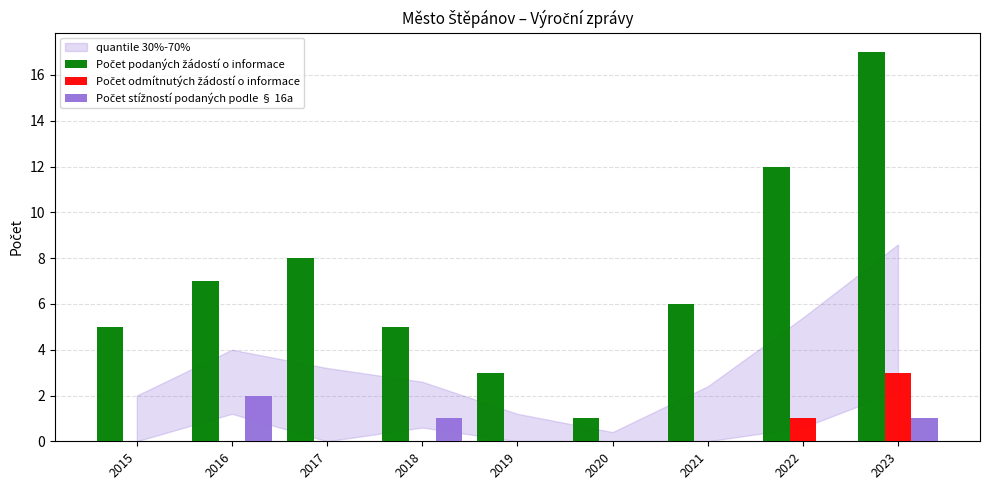

Which label corresponds to the largest value in the chart?

2023